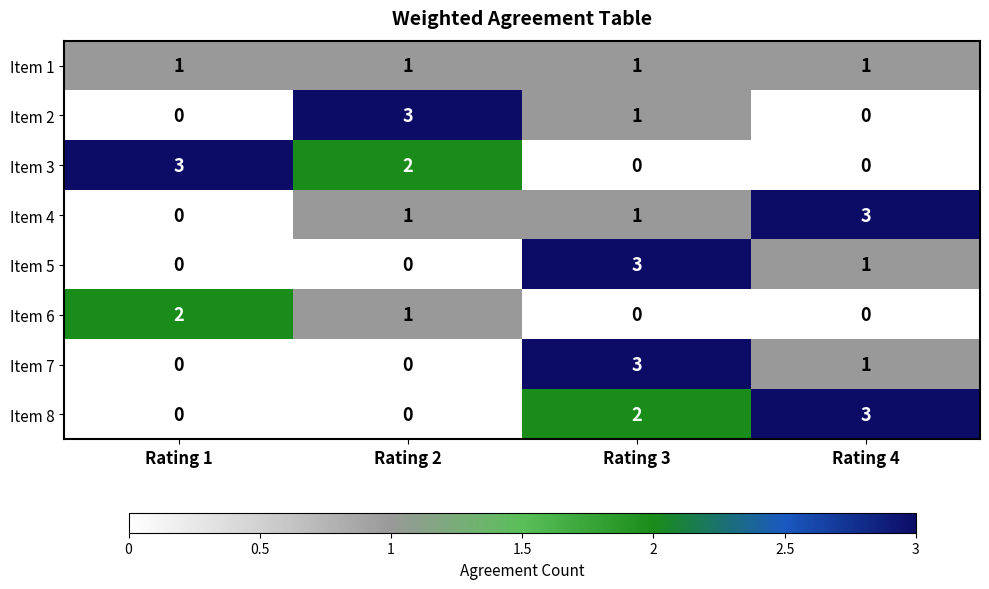

What is the total value across all series at Rating 4?

9